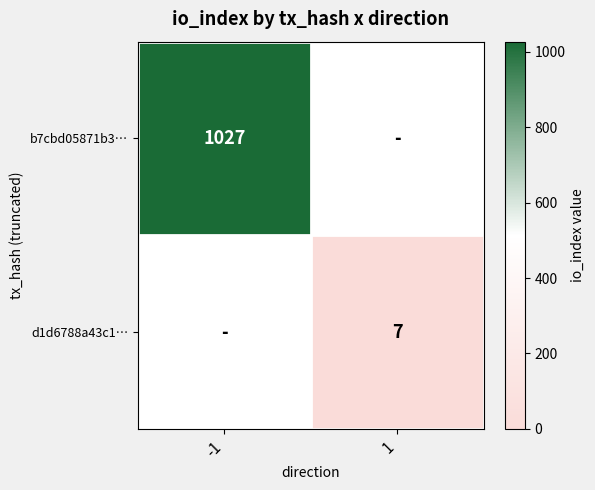

The value of d1d6788a43c1… at 1 is 7. True or false?

True